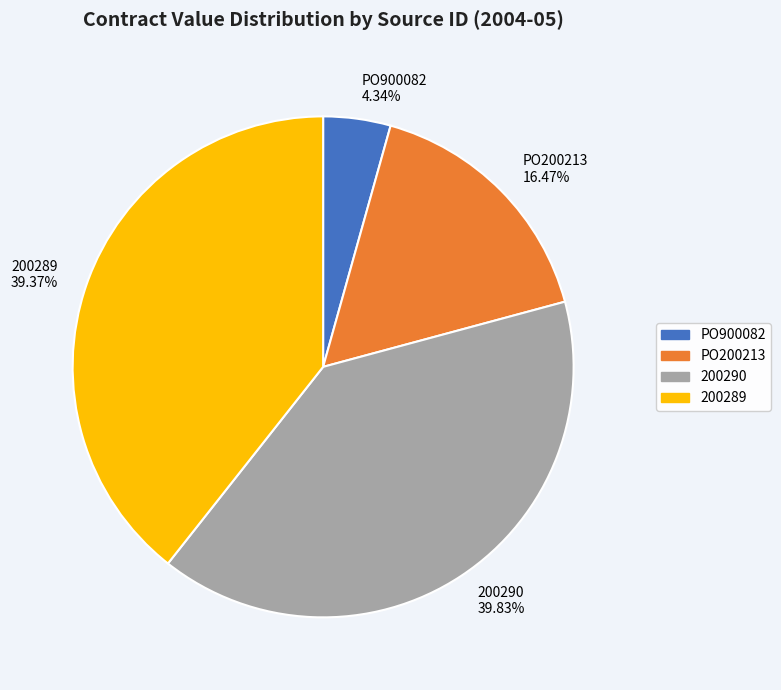

What is the smallest slice in the pie chart?

PO900082